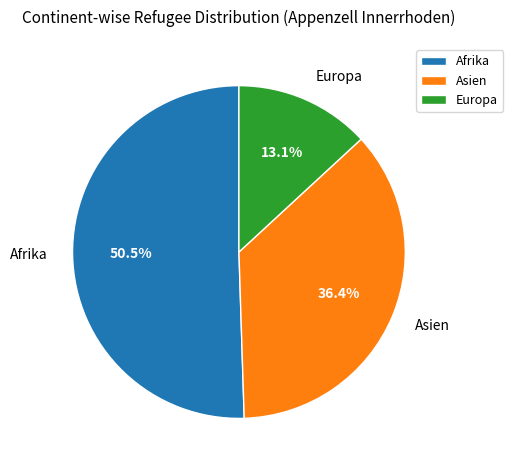

True or false: Afrika accounts for 45% of the total.

False